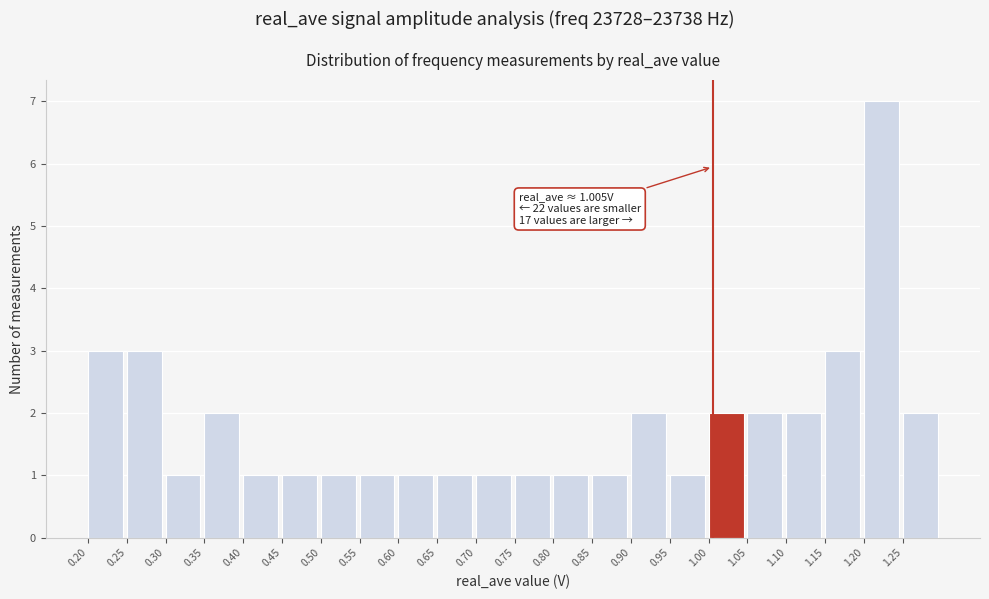

Which range on the x-axis has the tallest bar?

1.20 to 1.25